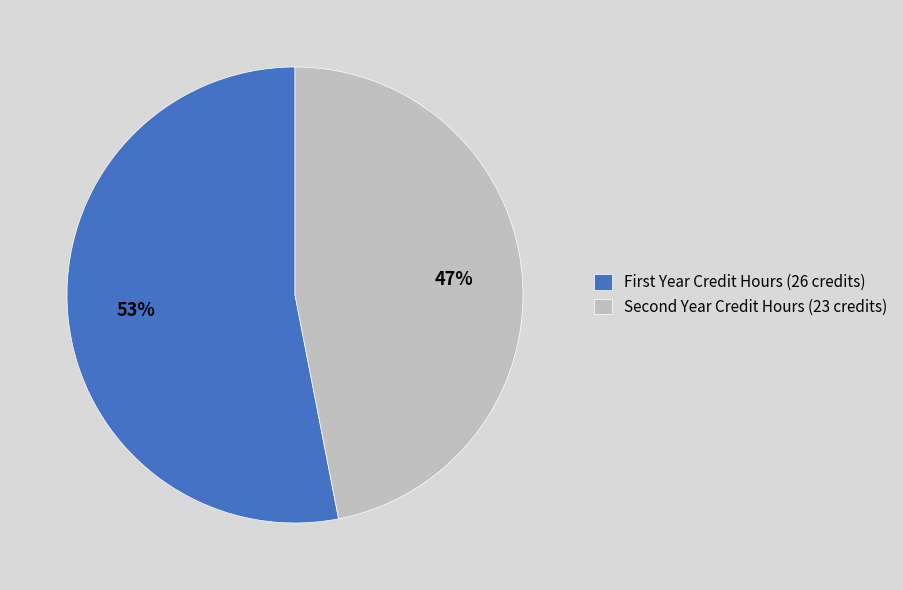

Rank the categories by value from highest to lowest.

First Year Credit Hours, Second Year Credit Hours